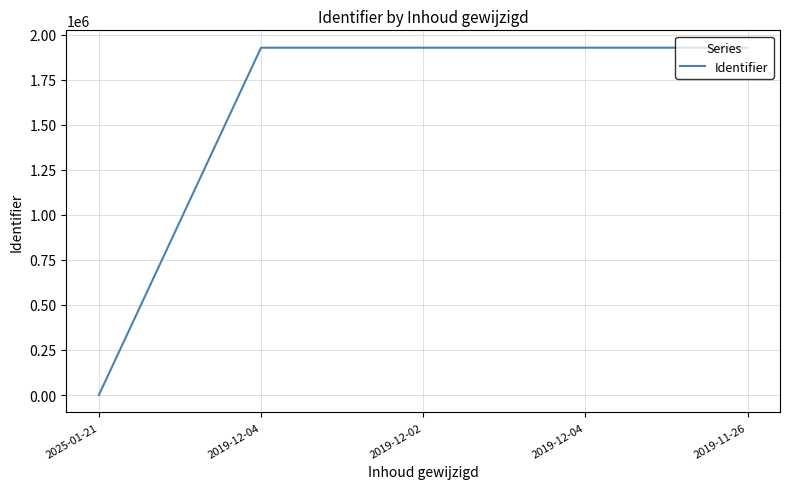

How many values are below 1926825?

2